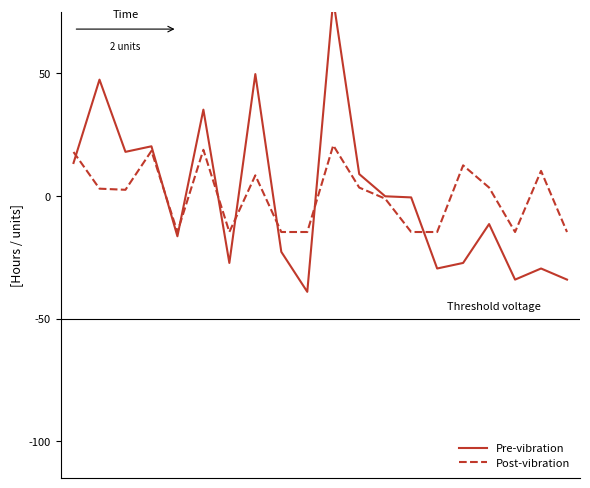

What is the lowest value of the Post-vibration series?

-14.7